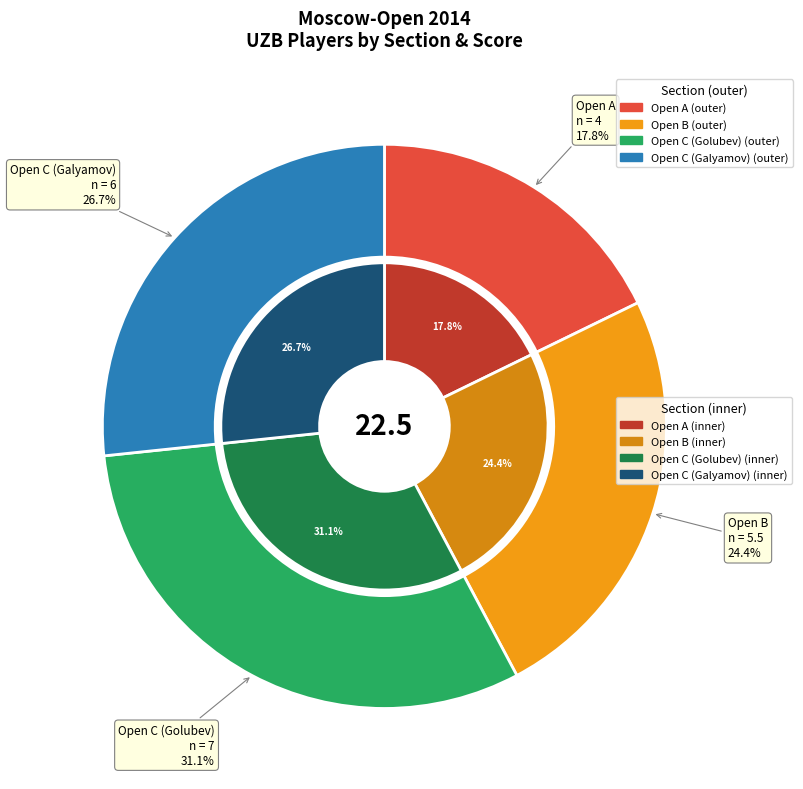

Is the sum of Open B and Open C (Galyamov) greater than half?

Yes